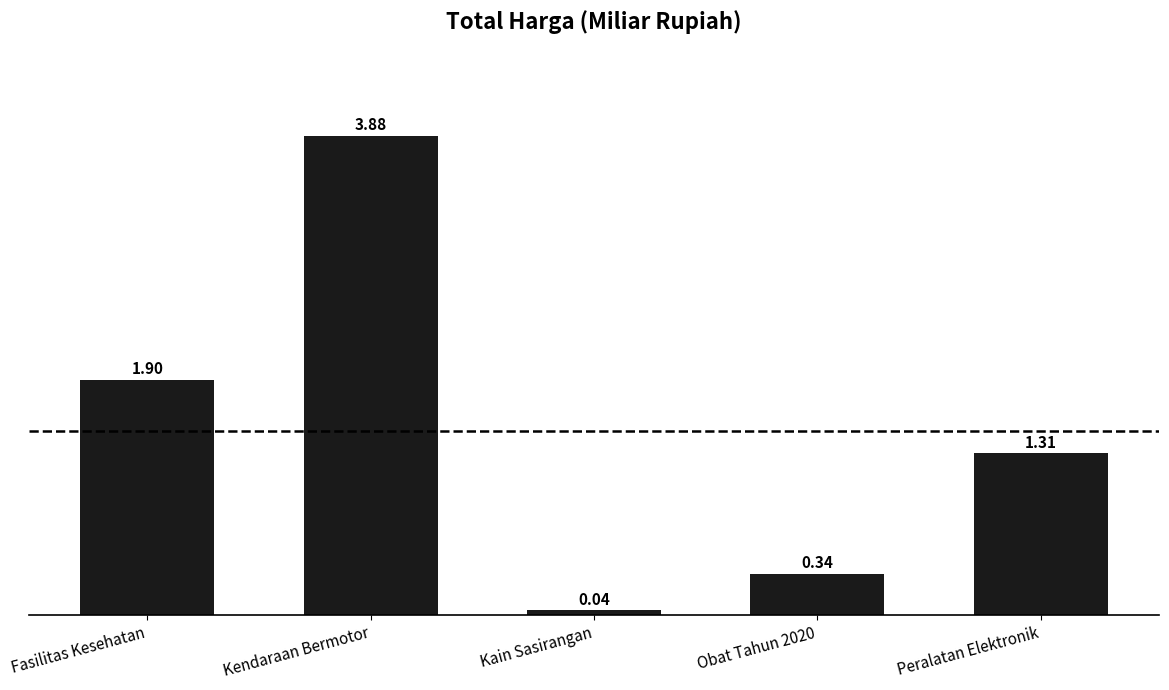

What position from the right is Fasilitas Kesehatan?

5